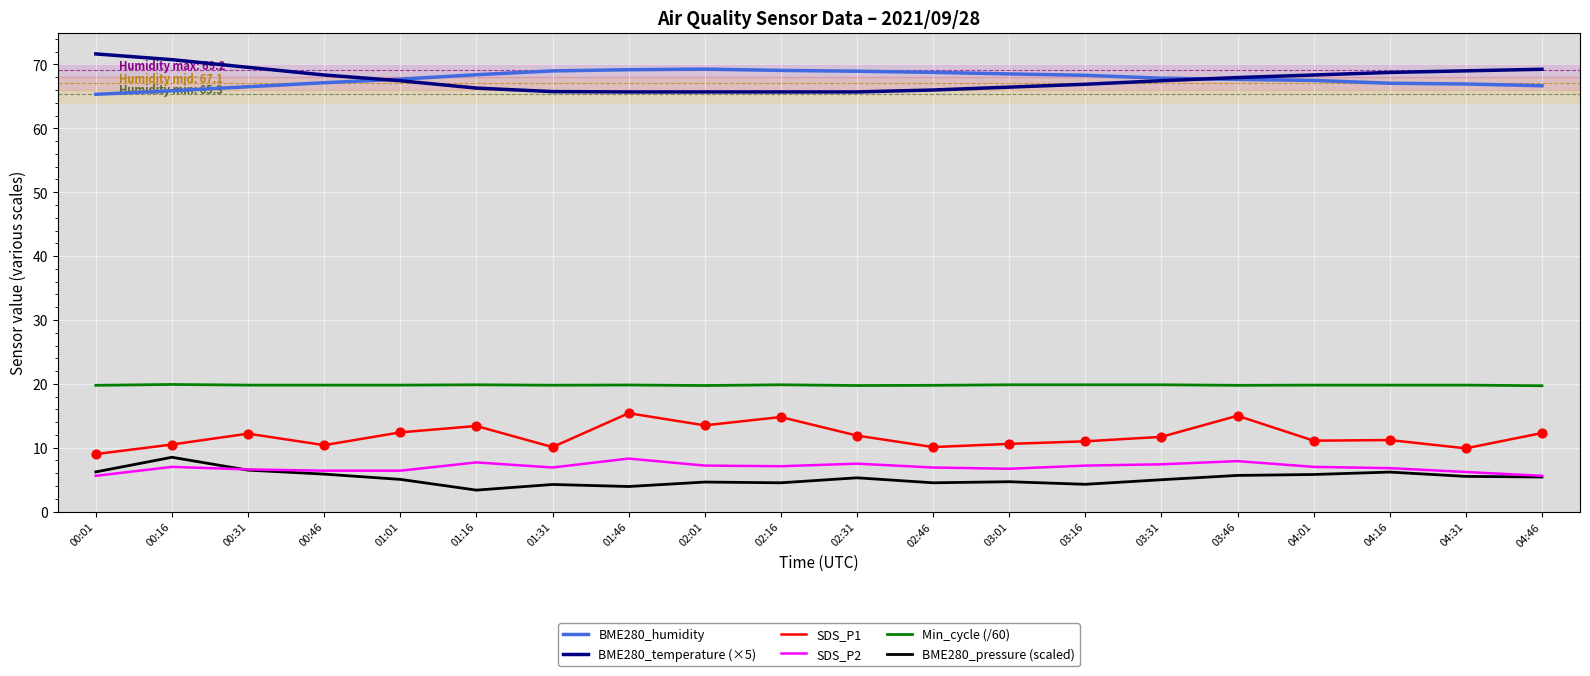

What is the total value across all series at 00:01?

177.6